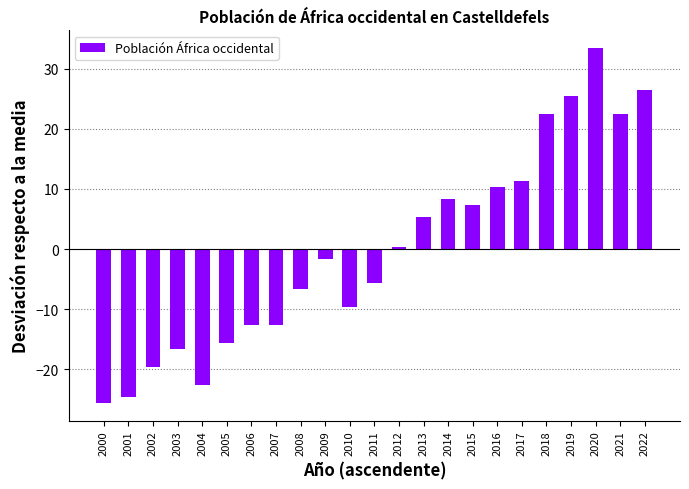

At which label does the data first exceed -1?

2012